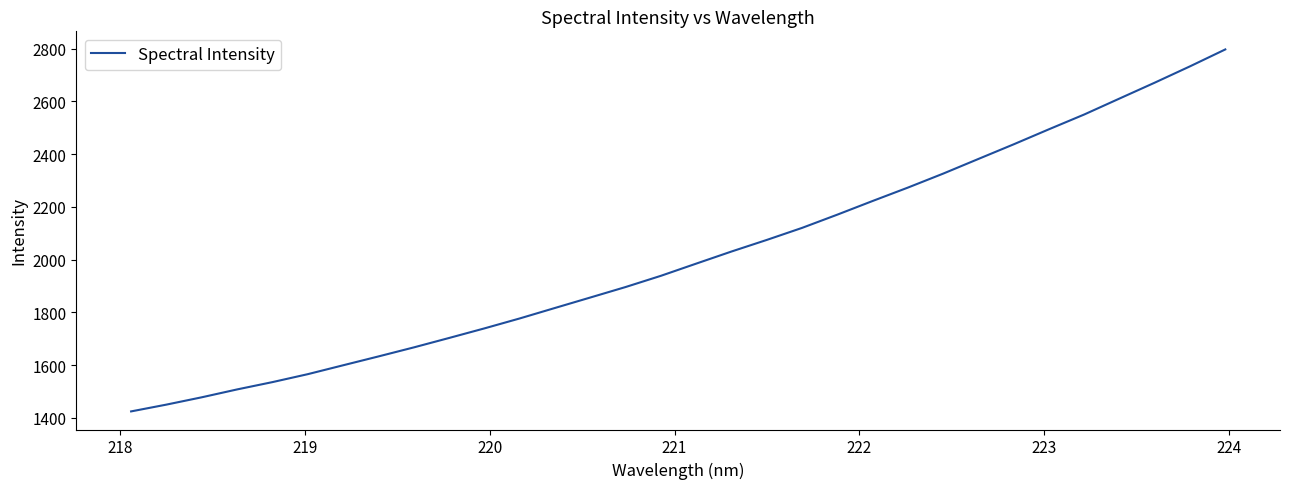

What is the difference between the maximum and minimum values?

1372.9